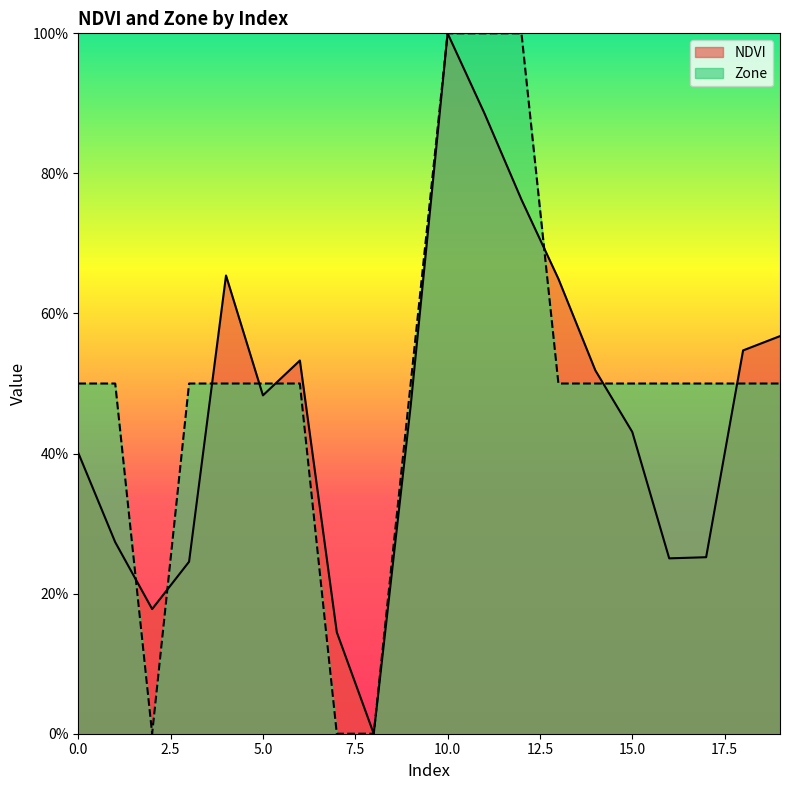

Reading left to right, extract all data points from this chart.

NDVI: 0=0.4	1=0.3	2=0.2	3=0.2	4=0.7	5=0.5	6=0.5	7=0.1	8=0.0	9=0.5	10=1.0	11=0.9	12=0.8	13=0.6	14=0.5	15=0.4	16=0.3	17=0.3	18=0.5	19=0.6
Zone: 0=0.5	1=0.5	2=0.0	3=0.5	4=0.5	5=0.5	6=0.5	7=0.0	8=0.0	9=0.5	10=1.0	11=1.0	12=1.0	13=0.5	14=0.5	15=0.5	16=0.5	17=0.5	18=0.5	19=0.5